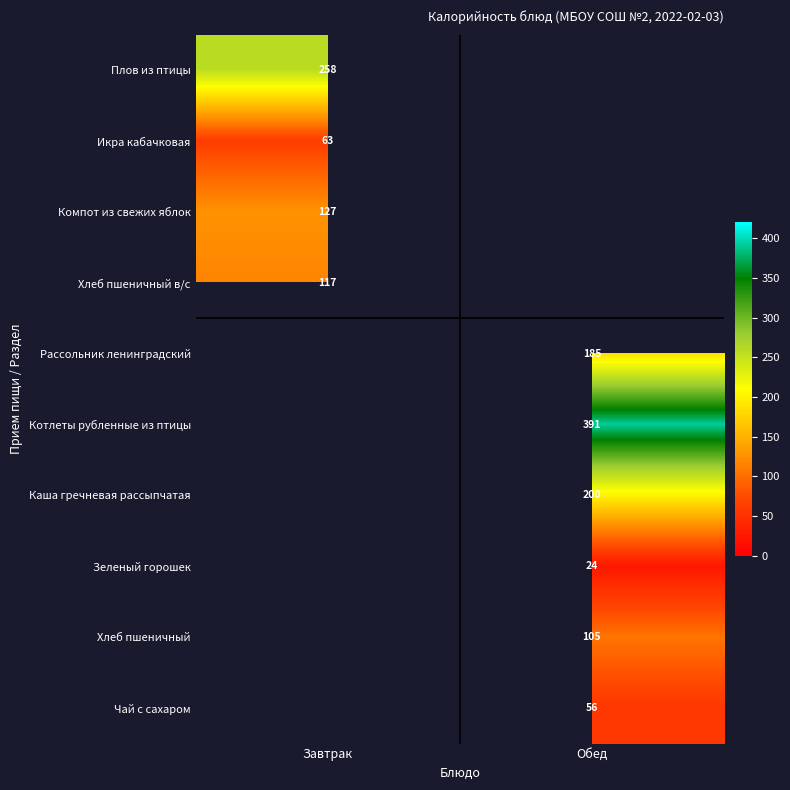

True or false: Котлеты рубленные из птицы has a value of 391 at Обед.

True